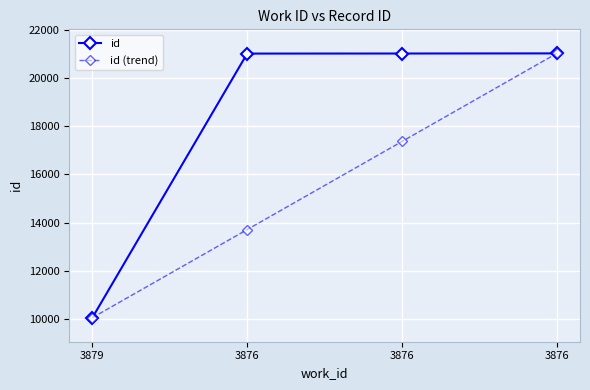

True or false: id (trend) and id intersect in this chart.

False